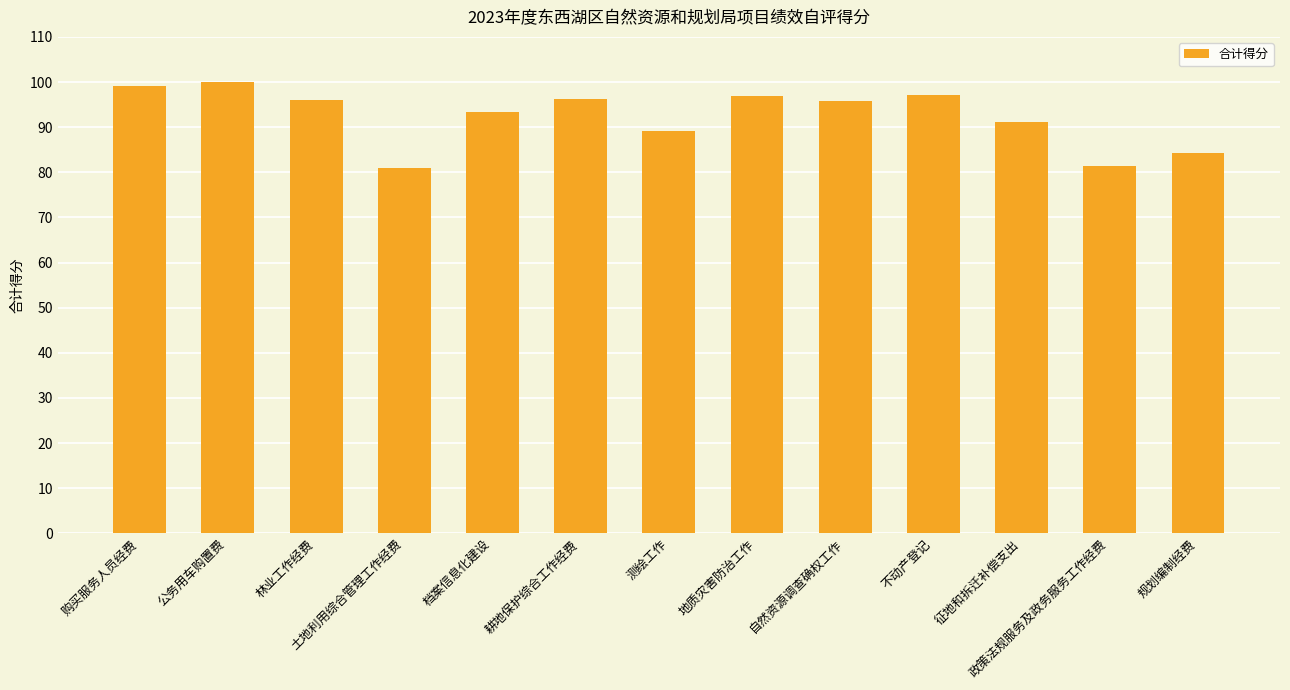

What is the change in value from 购买服务人员经费 to 测绘工作?

-10.0